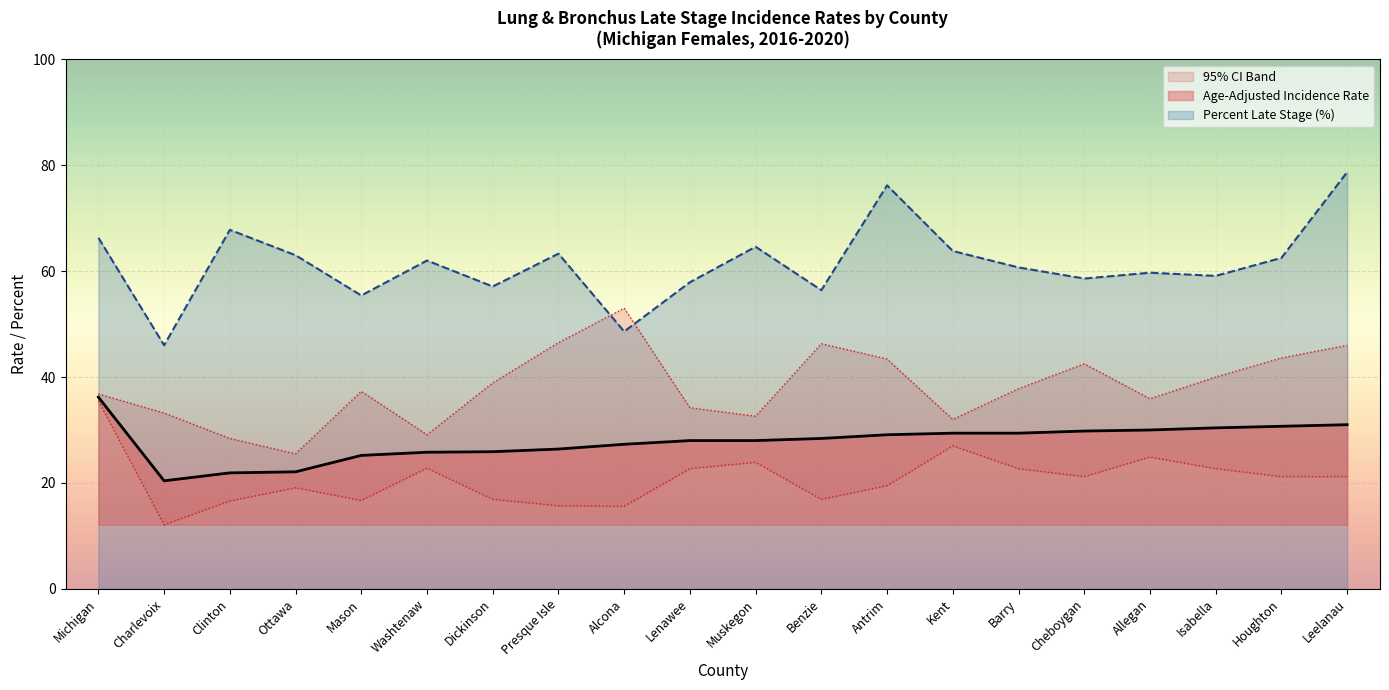

What is the sum of all Percent Late Stage values?

1227.7